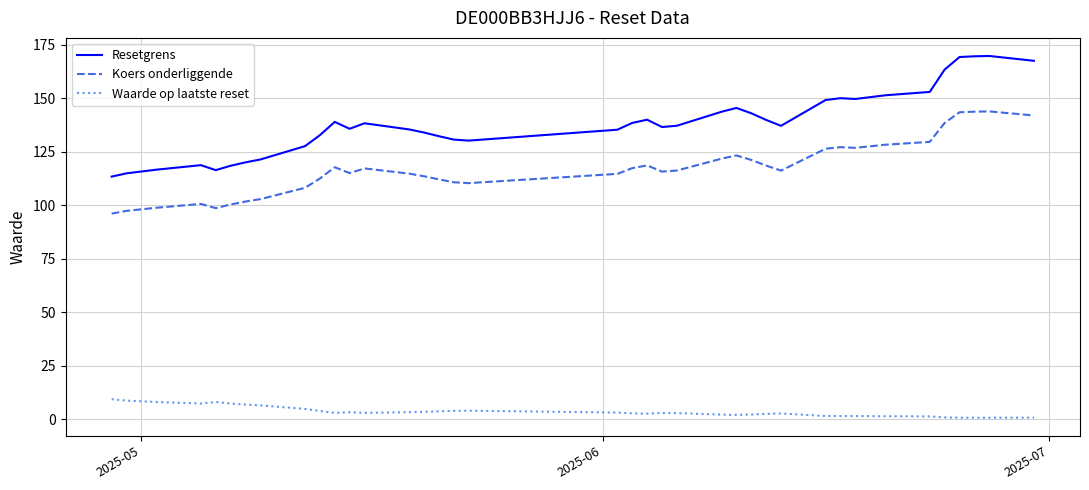

Rank the series by their average value, from highest to lowest.

Resetgrens, Koers onderliggende, Waarde op laatste reset